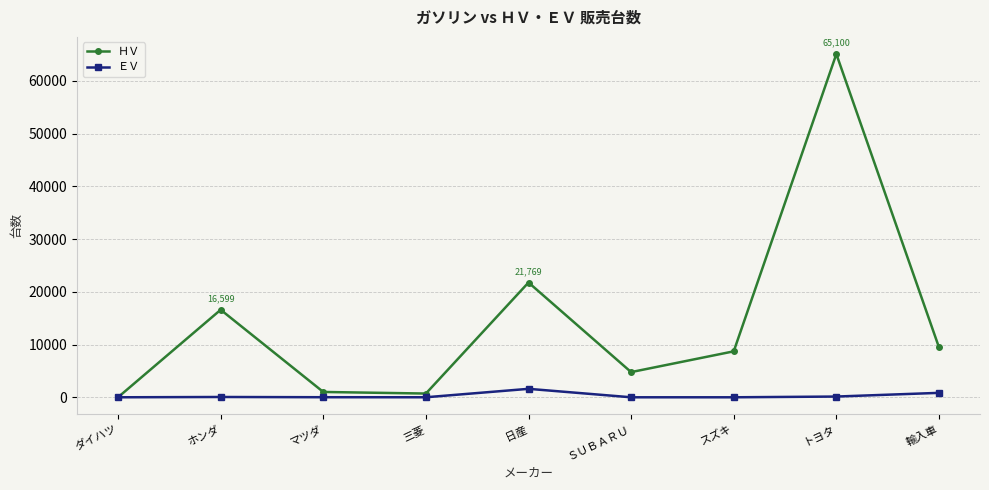

What is the total value across all series at スズキ?

8716